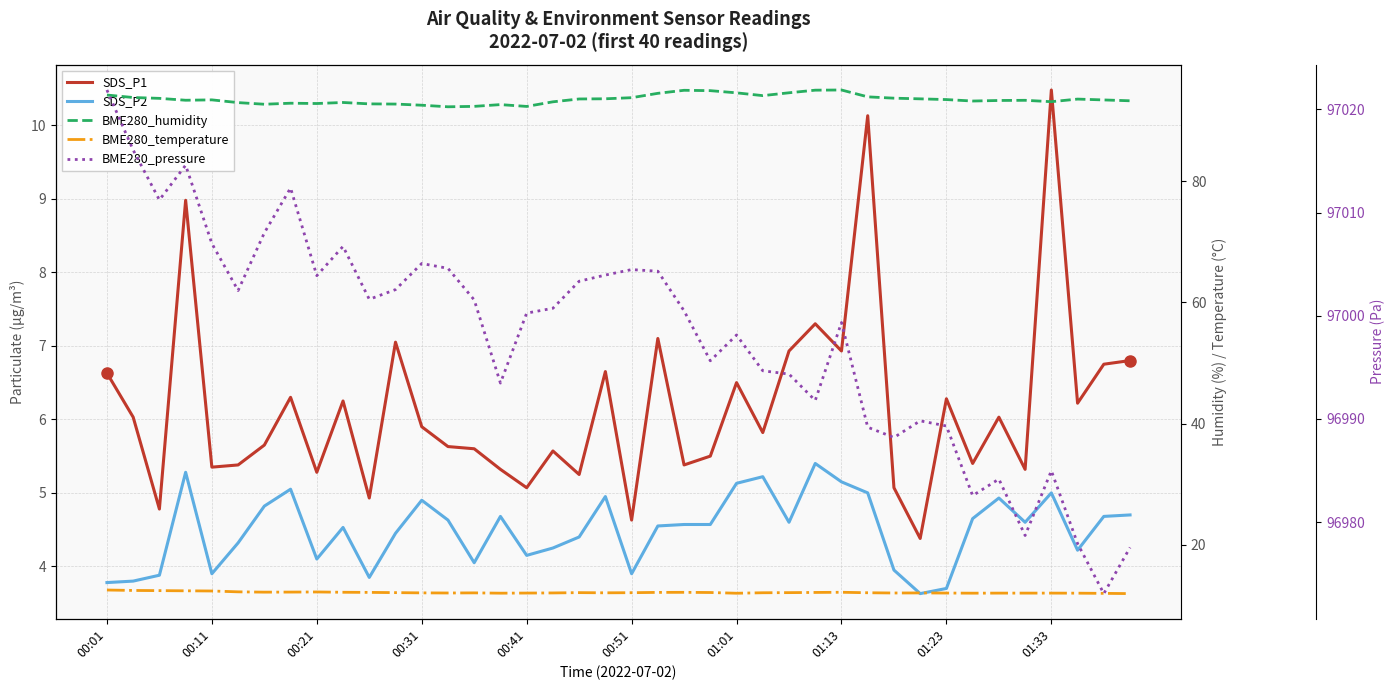

The value of BME280_temperature at 01:13 is 22.0. True or false?

False